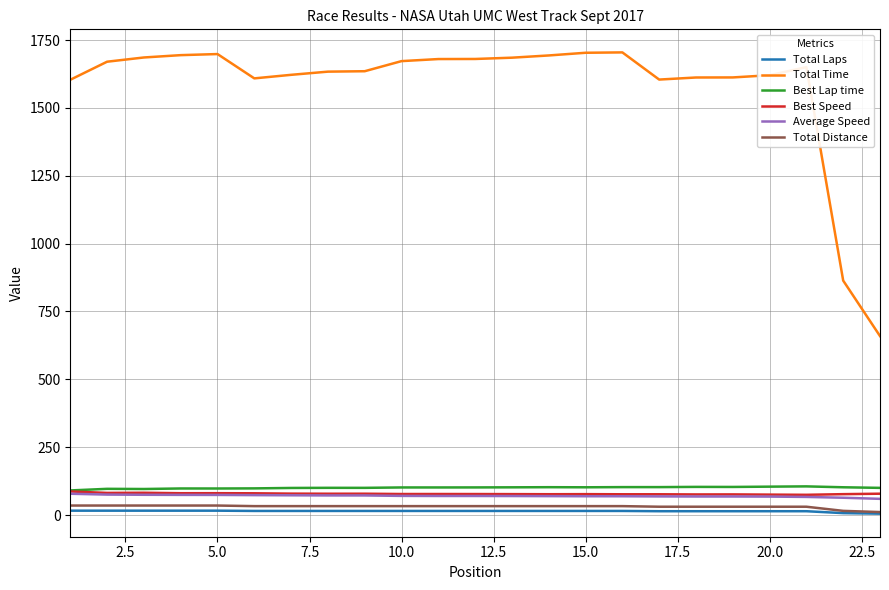

True or false: Total Time and Best Lap time intersect in this chart.

False